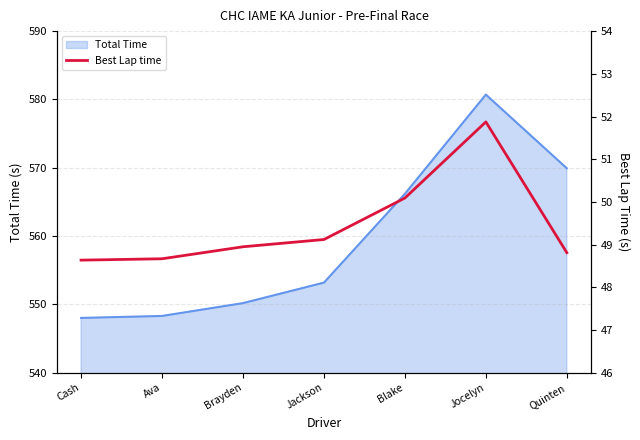

At which label does Total Time reach its peak?

Jocelyn